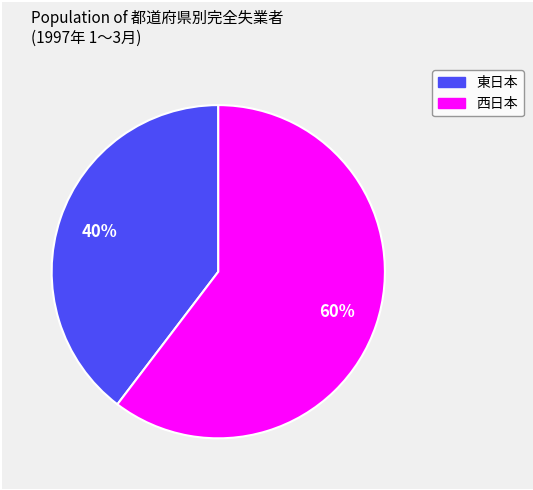

How many segments does this pie chart have?

2